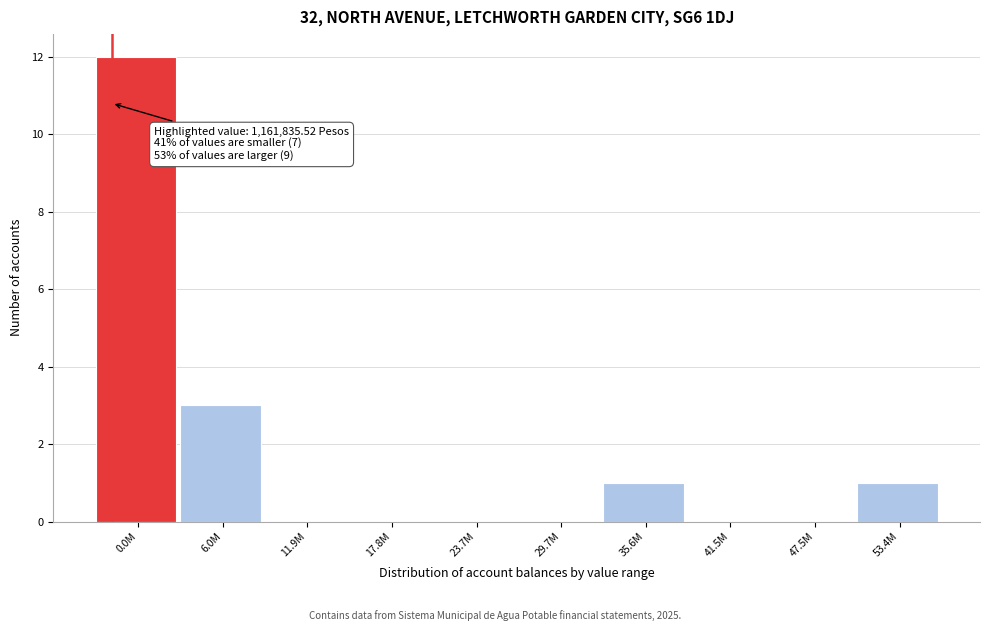

Reading left to right, what are all the values shown in this chart?

0.0M=12	6.0M=3	11.9M=0	17.8M=0	23.7M=0	29.7M=0	35.6M=1	41.5M=0	47.5M=0	53.4M=1